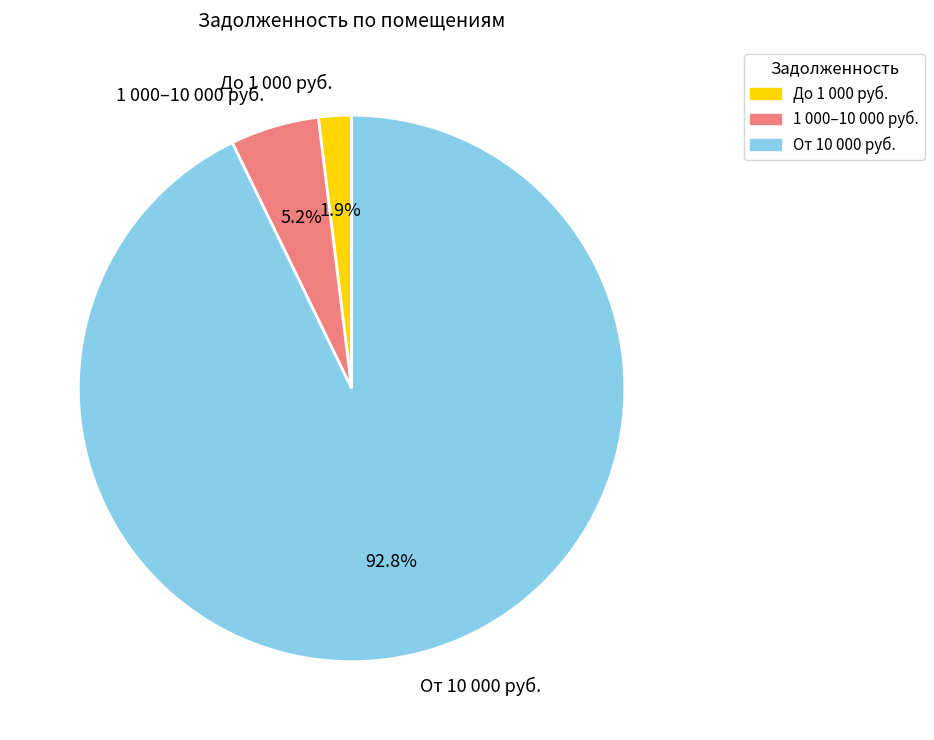

To the nearest percent, what is the difference between the largest and smallest slice percentages?

91%